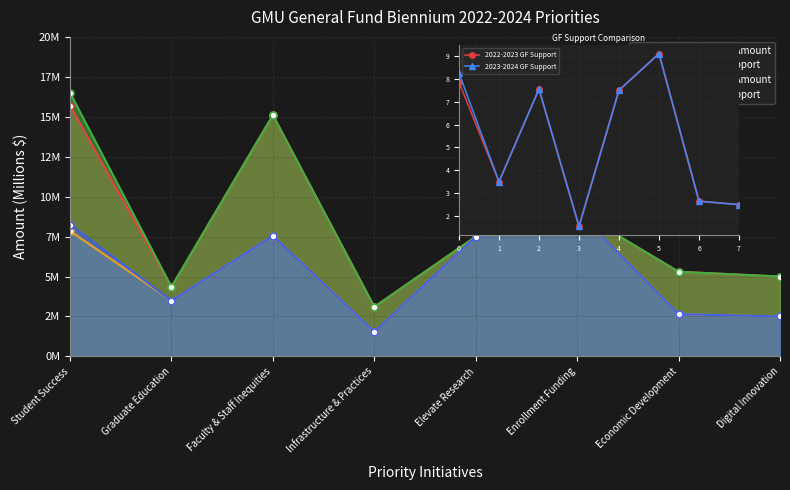

Does the chart have visible grid lines?

Yes